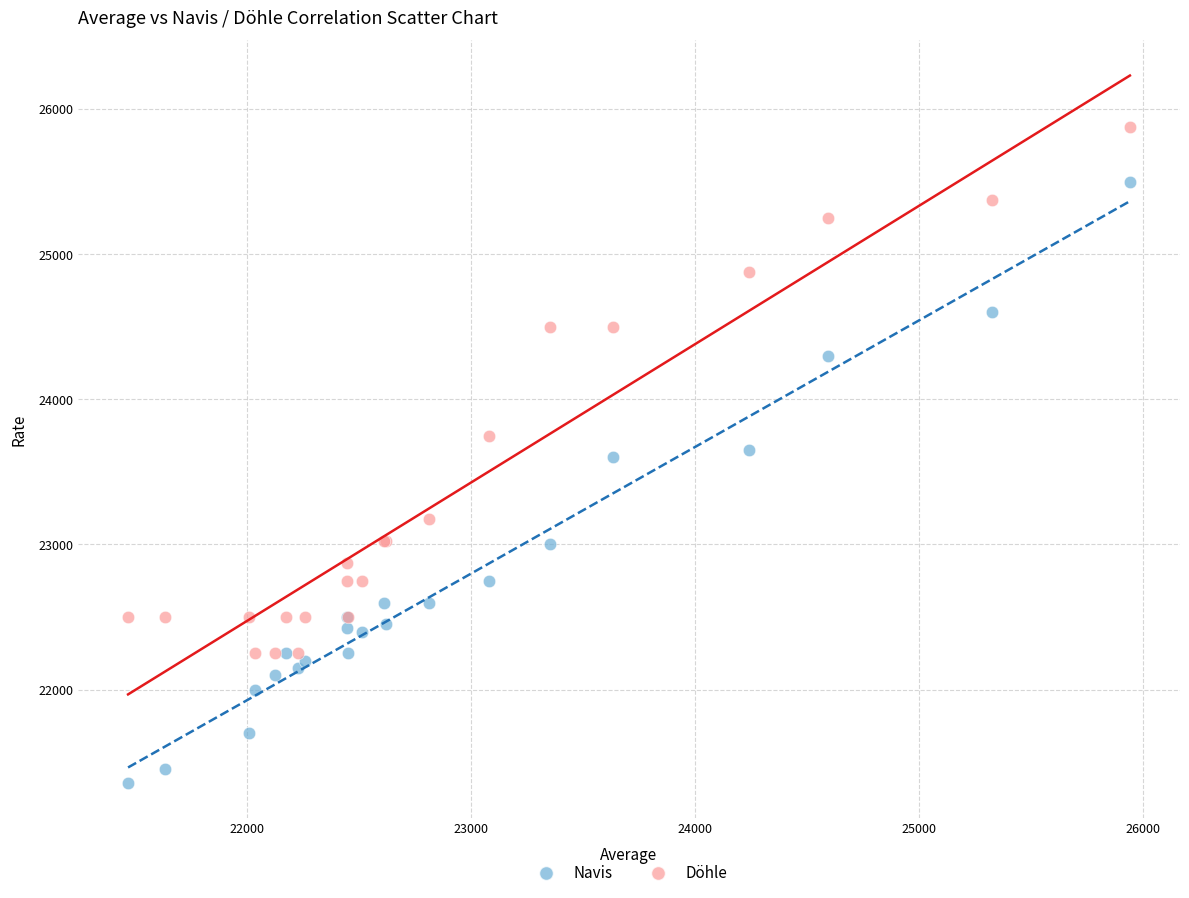

Which series has the widest spread of Y values?

Navis